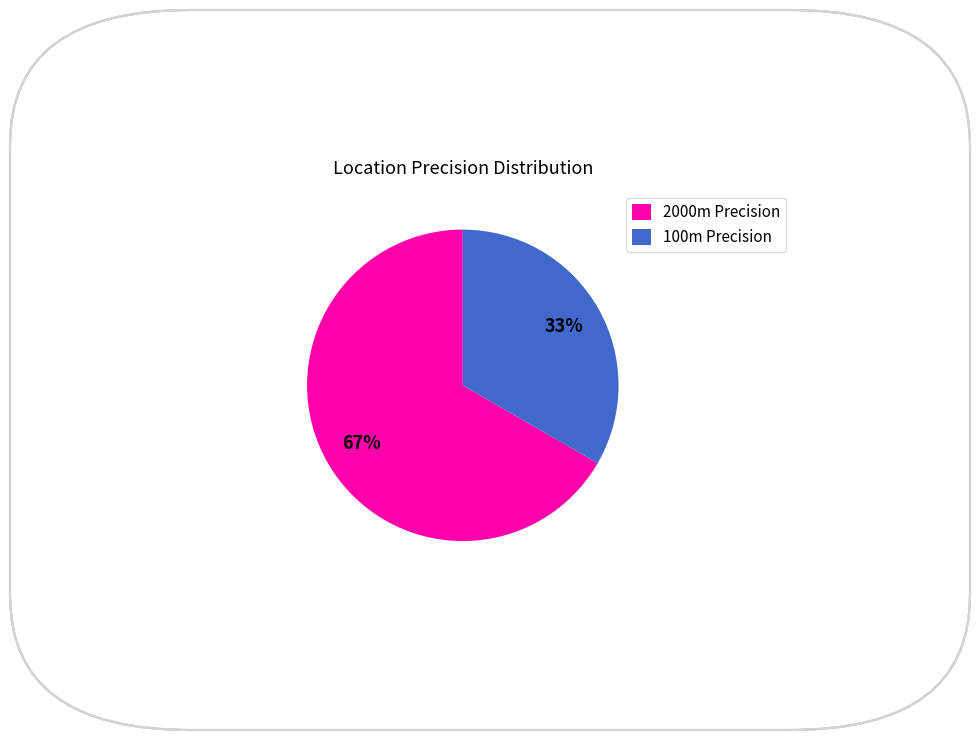

What is the smallest slice in the pie chart?

100m Precision